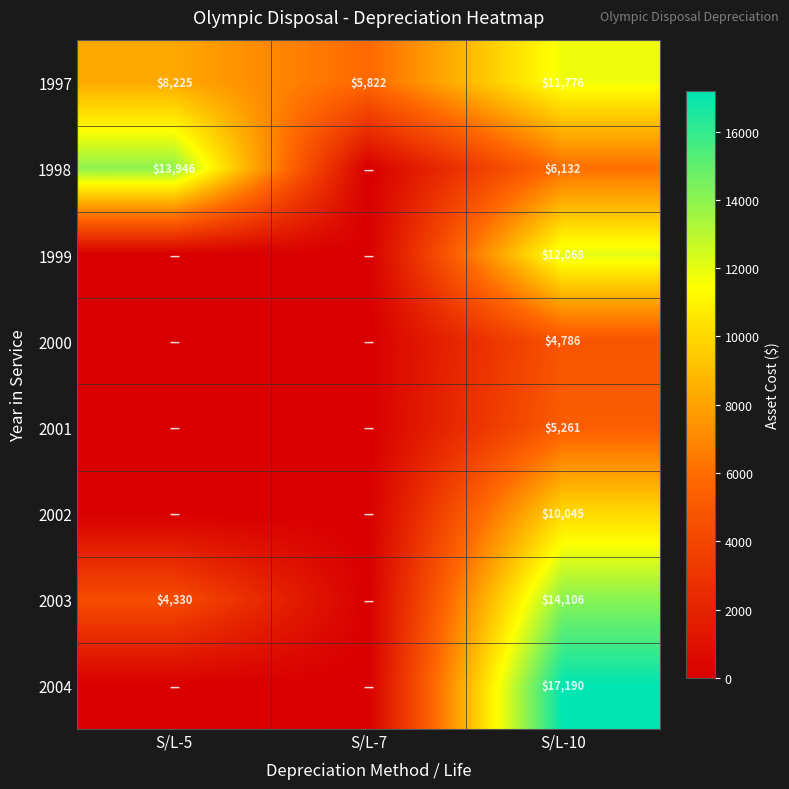

At which category is the sum across all series the highest?

S/L-10